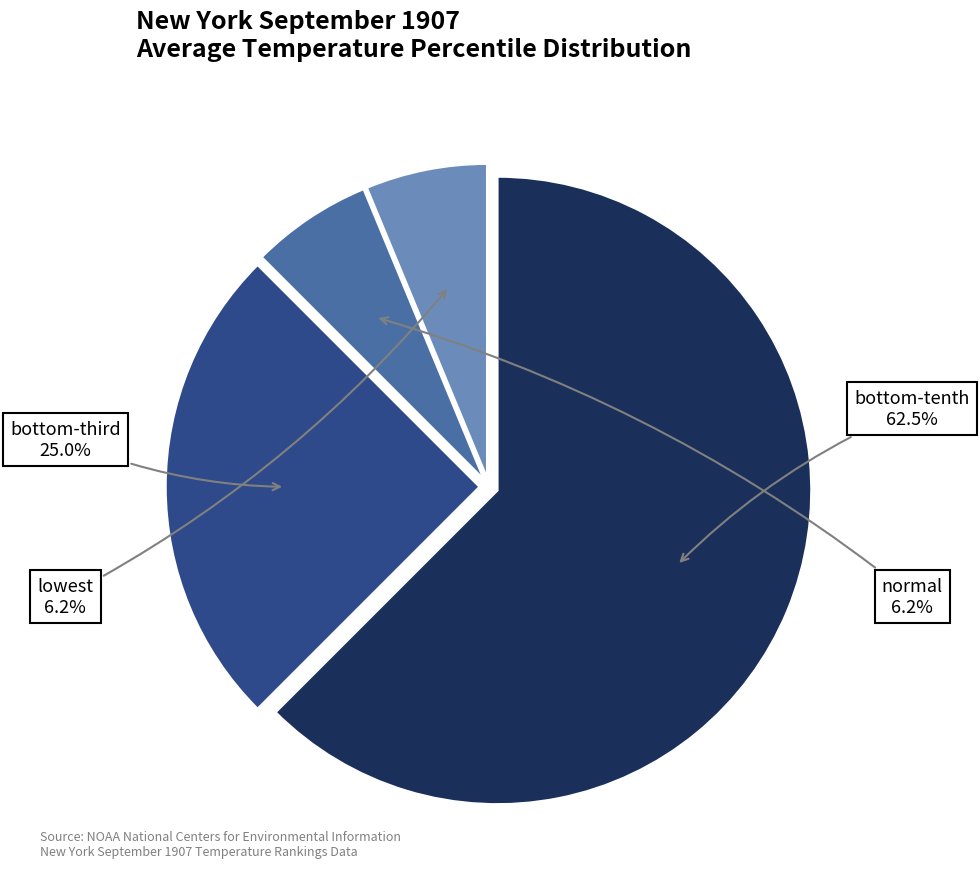

Does any single category account for the majority?

Yes